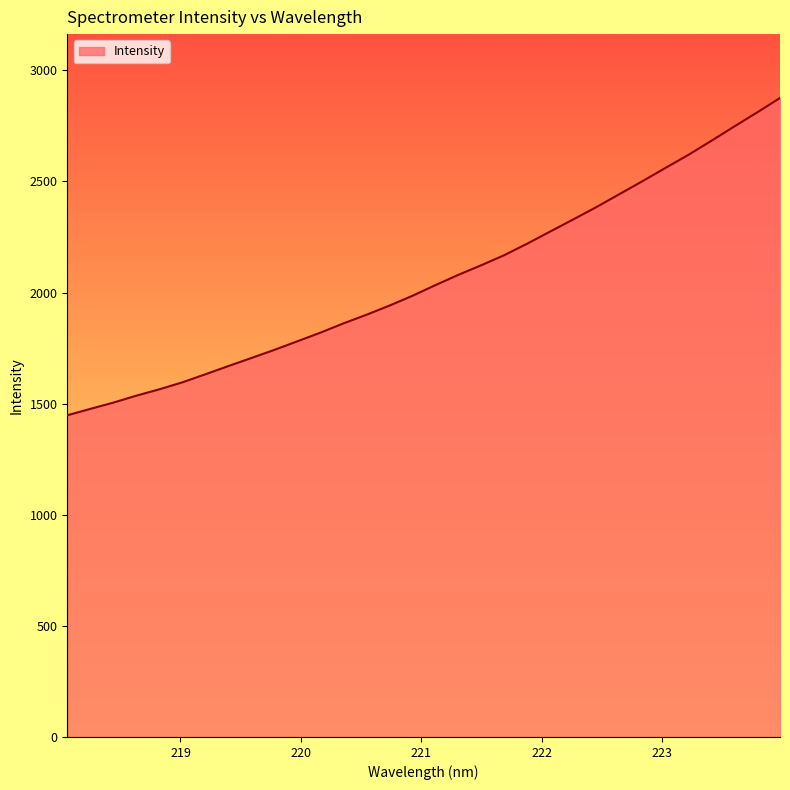

What is the smallest value displayed?

1447.7